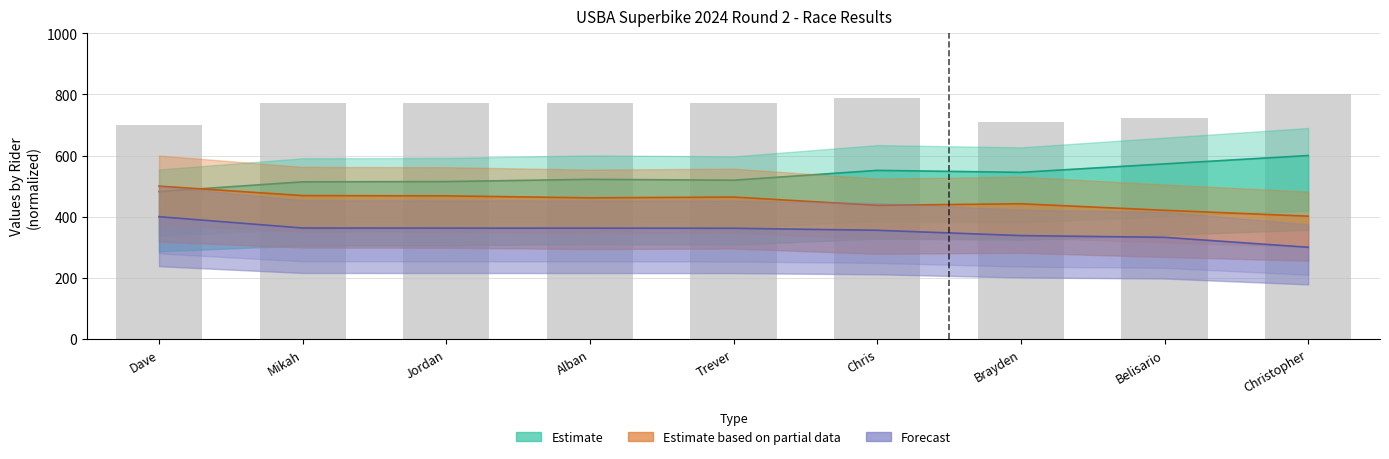

Rank the categories by value from lowest to highest.

Dave, Brayden, Belisario, Mikah, Jordan, Alban, Trever, Chris, Christopher